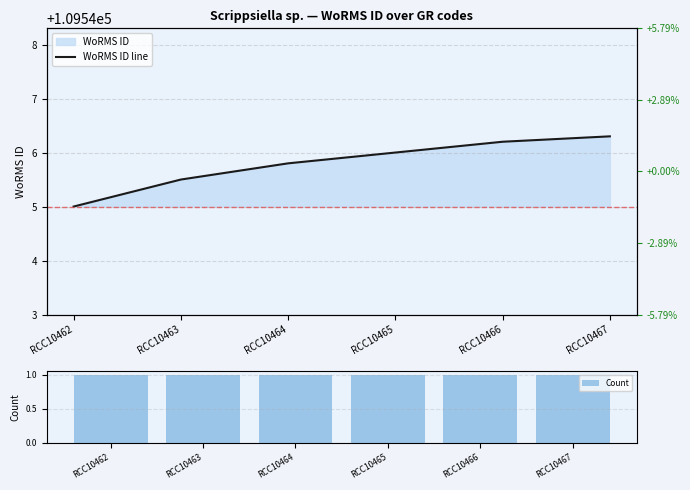

Which series has the largest total across all categories?

WoRMS ID line